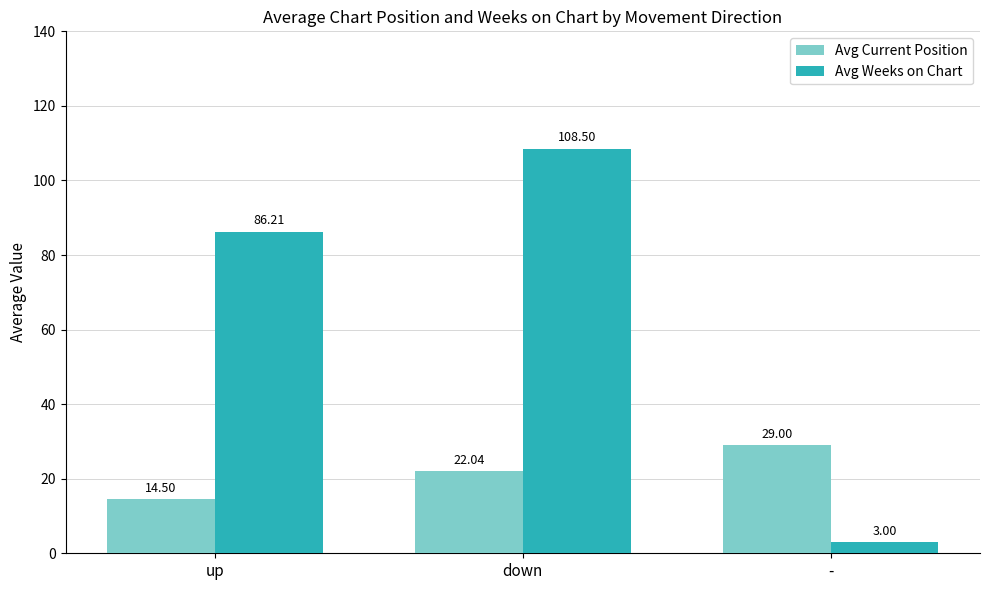

What is the label of the 3rd bar from the right?

up